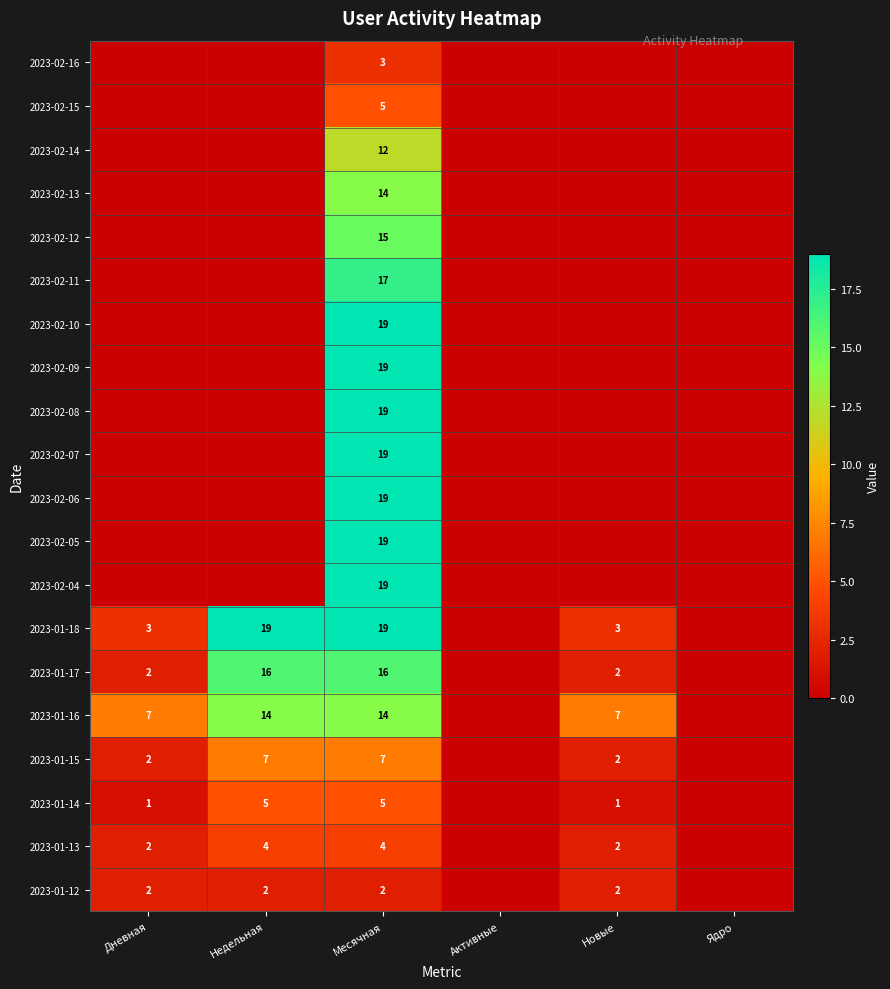

The value of 2023-01-18 at Новые is 3. True or false?

True